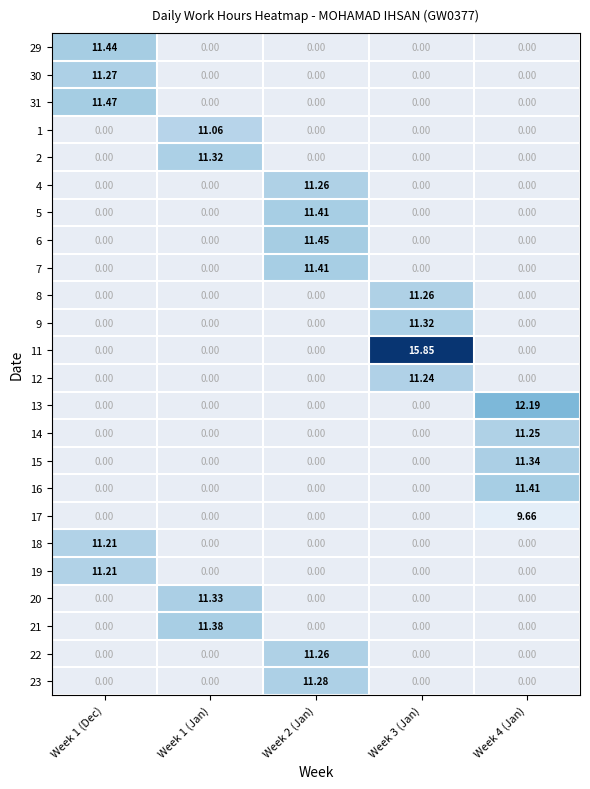

List the labels in order of 29 value, largest first.

Week 1 (Dec), Week 1 (Jan), Week 2 (Jan), Week 3 (Jan), Week 4 (Jan)